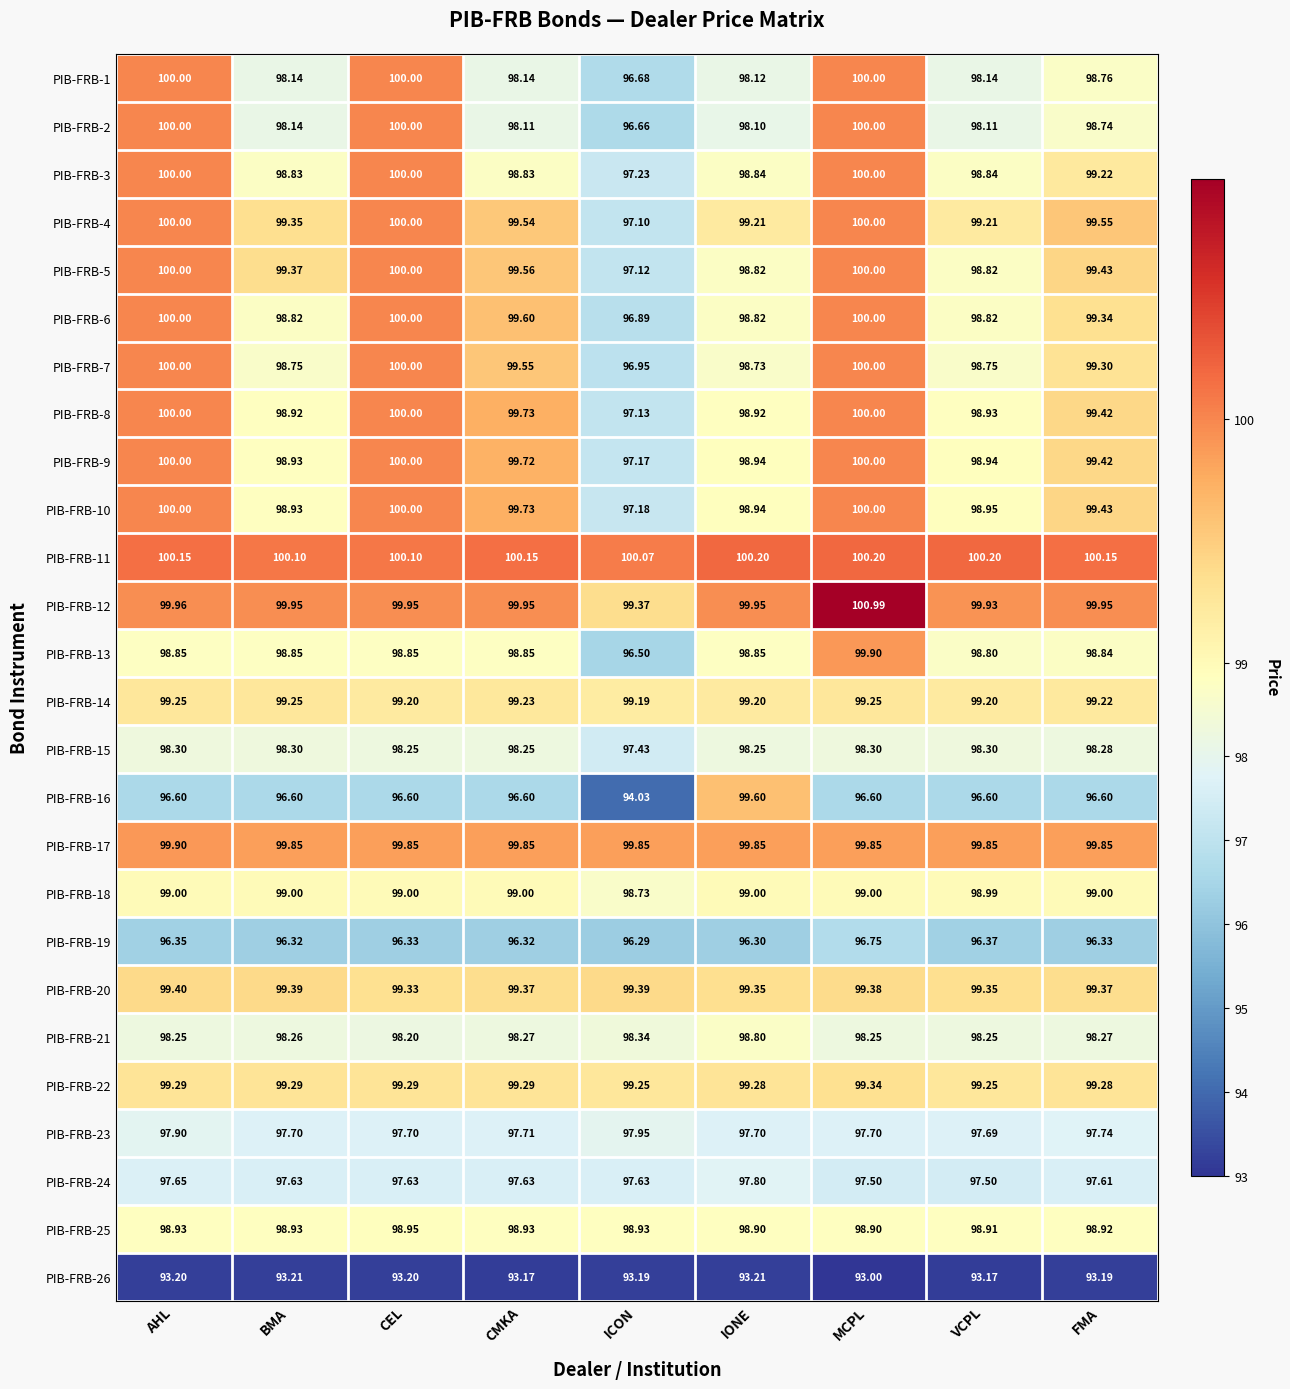

Which series has the largest total across all categories?

PIB-FRB-11